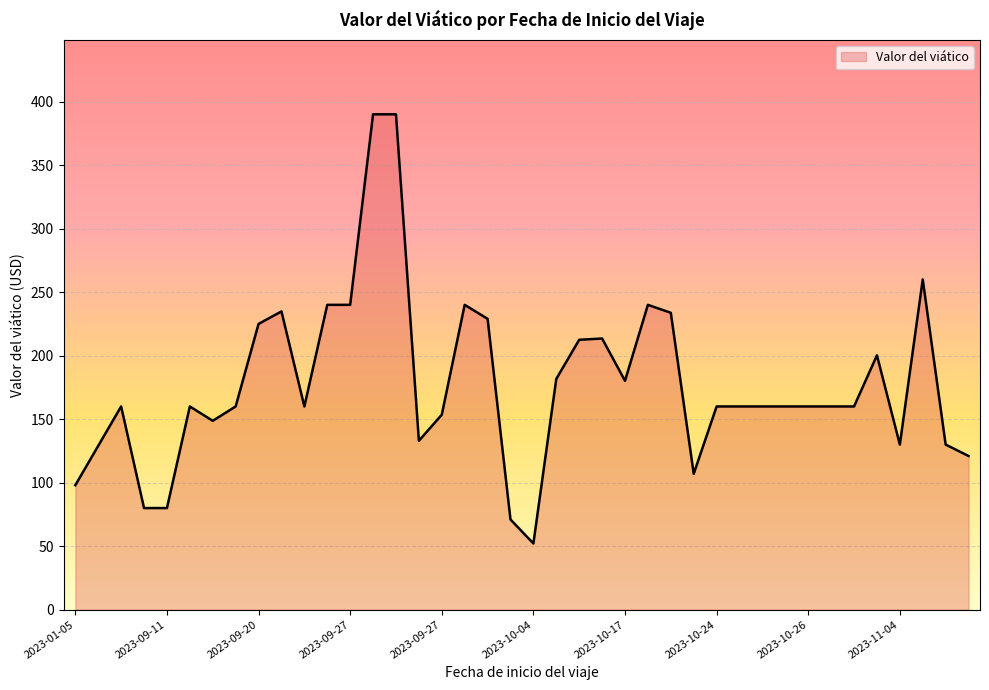

What is the greatest value displayed?

390.0